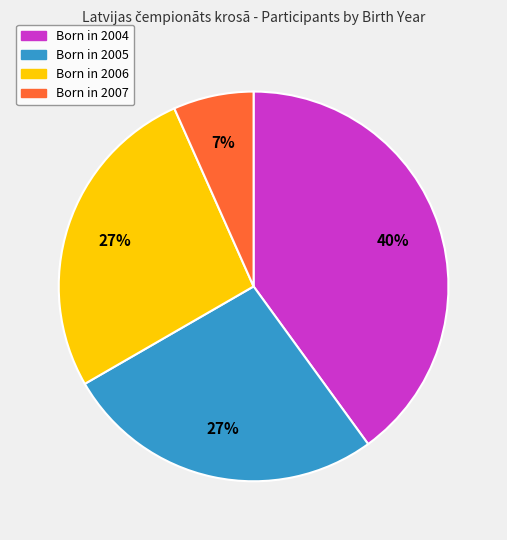

Is there any slice that represents more than half of the pie?

No